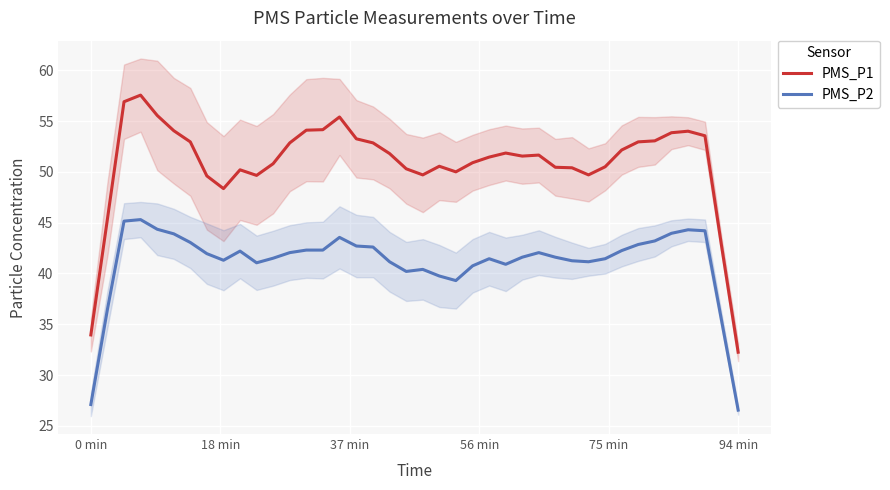

What is the sum of all PMS_P1 values?

2032.9